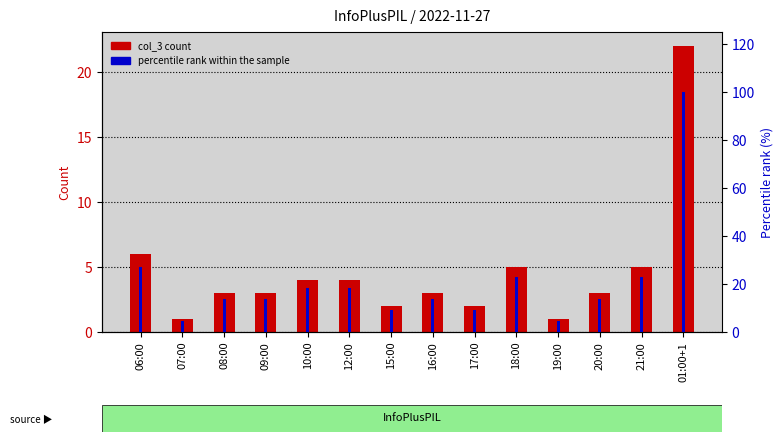

Which series has the largest range (max minus min)?

percentile rank within the sample